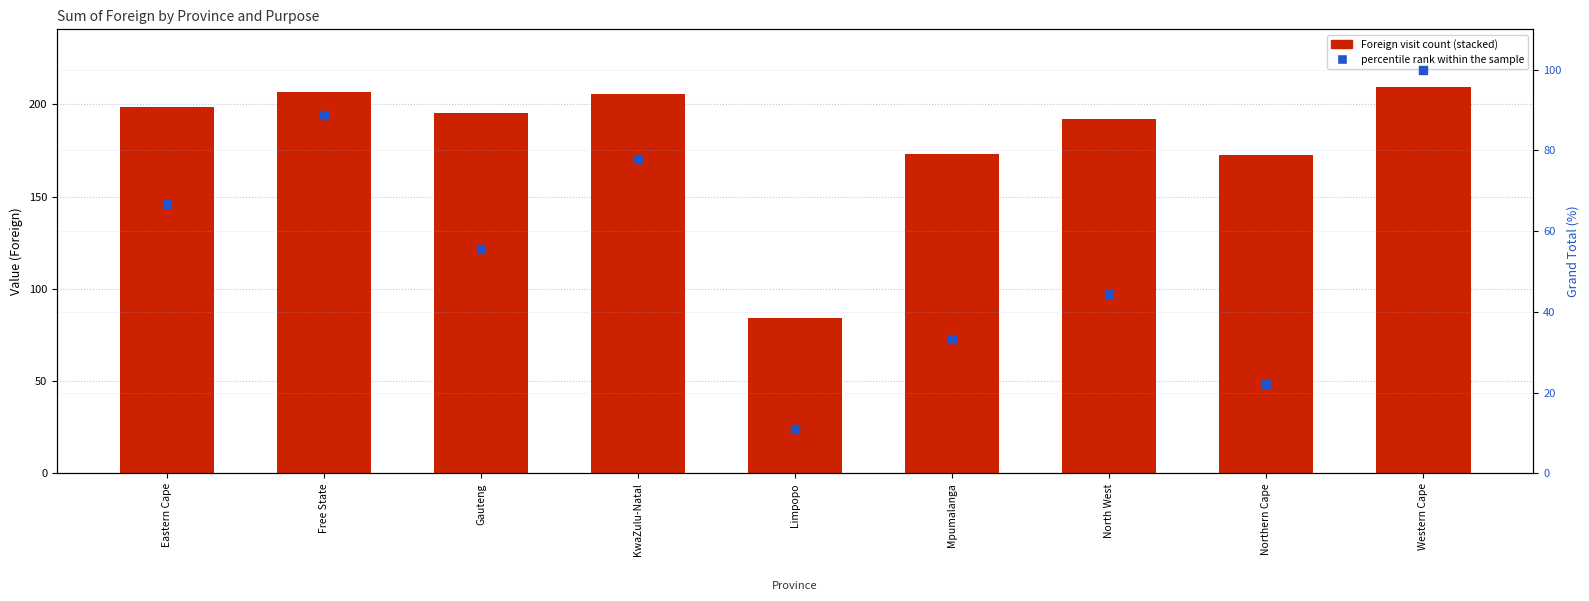

Which series contains the highest Y value?

percentile rank within the sample